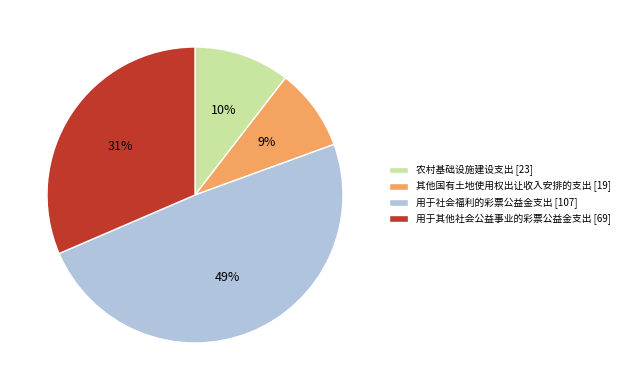

To the nearest percent, what is the average slice percentage?

25%